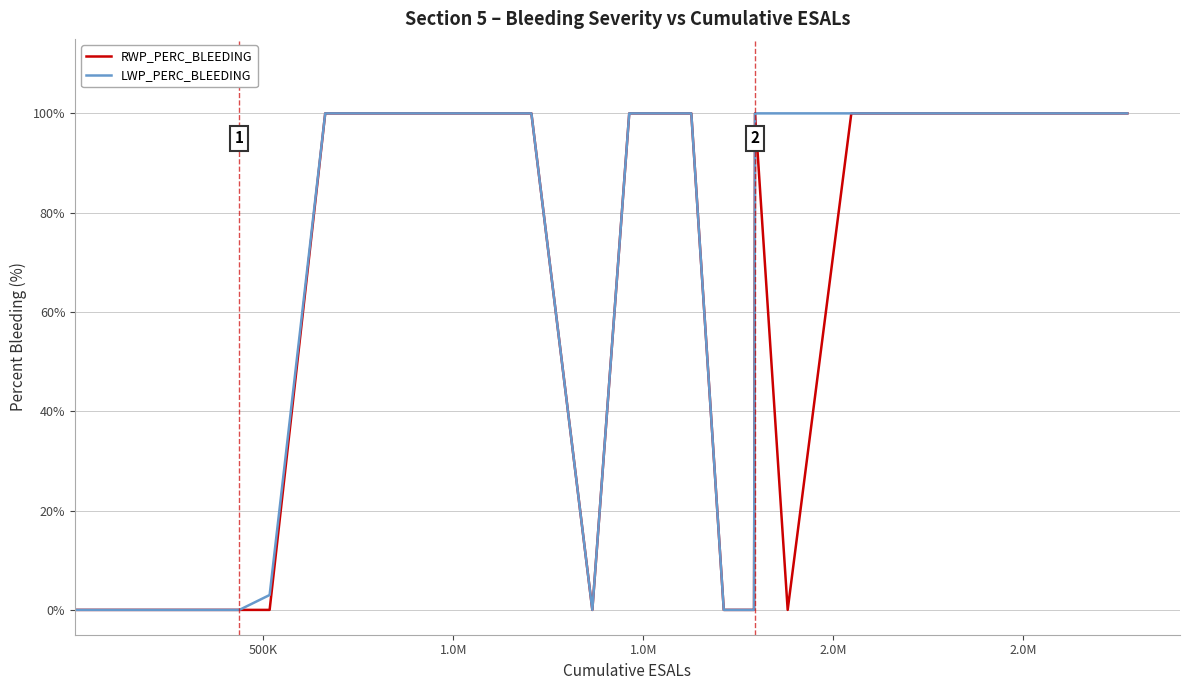

At how many categories does at least one series exceed 20?

18